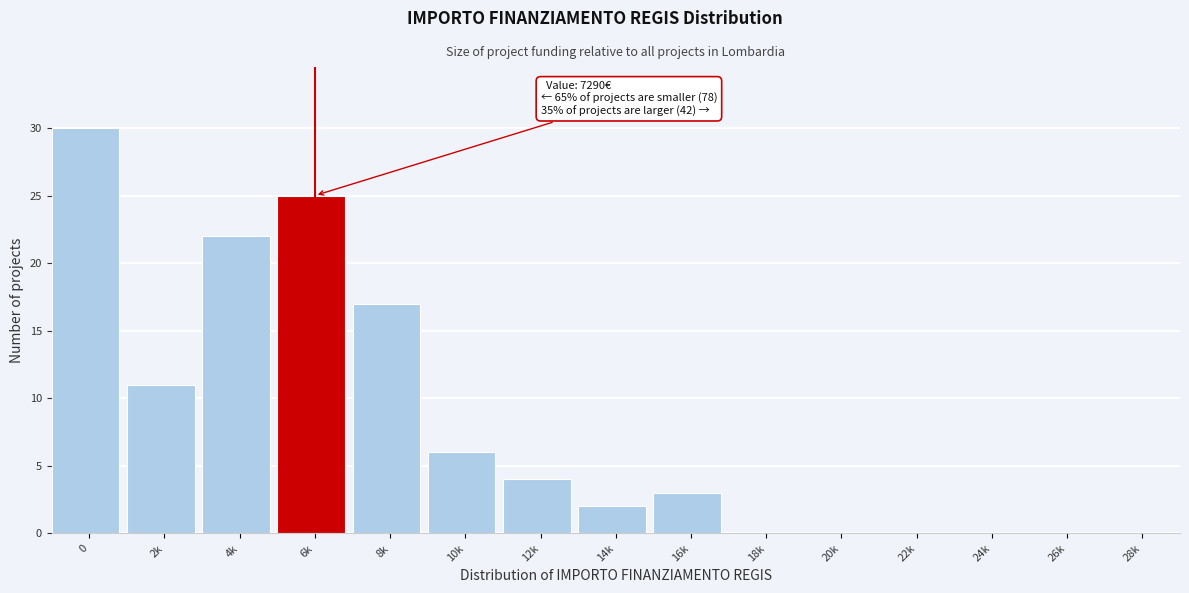

Reading left to right, what are all the values shown in this chart?

0=30	2k=11	4k=22	6k=25	8k=17	10k=6	12k=4	14k=2	16k=3	18k=0	20k=0	22k=0	24k=0	26k=0	28k=0